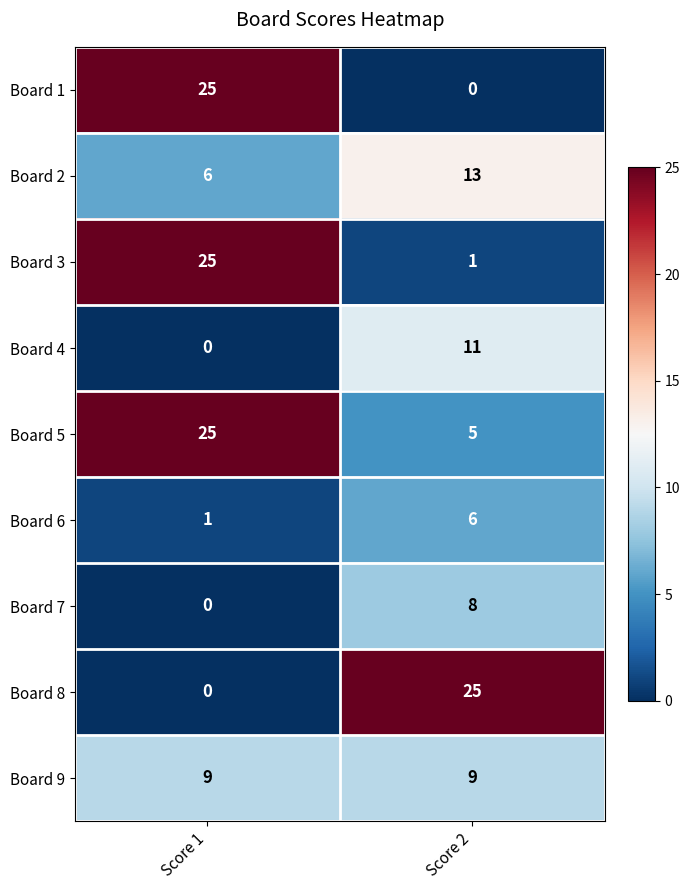

What is the difference between the Board 6 values at Score 2 and Score 1?

5